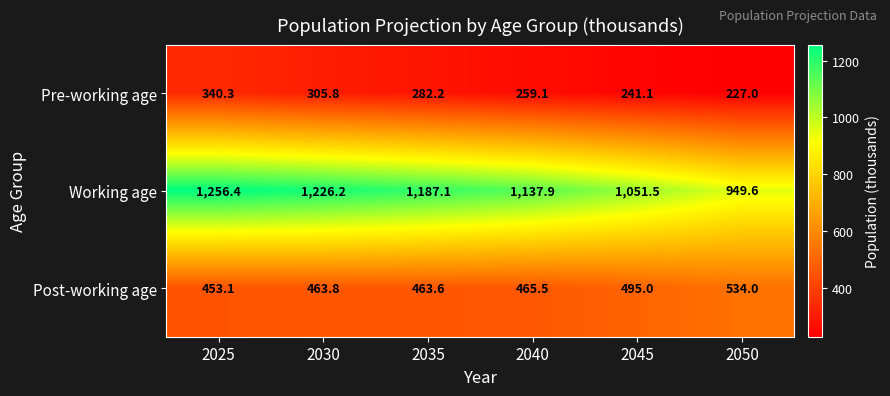

Reading left to right, transcribe all the data shown in this chart.

Pre-working age: 340.3	305.8	282.2	259.1	241.1	227.0
Working age: 1256.4	1226.2	1187.1	1137.9	1051.5	949.6
Post-working age: 453.1	463.8	463.6	465.5	495.0	534.0